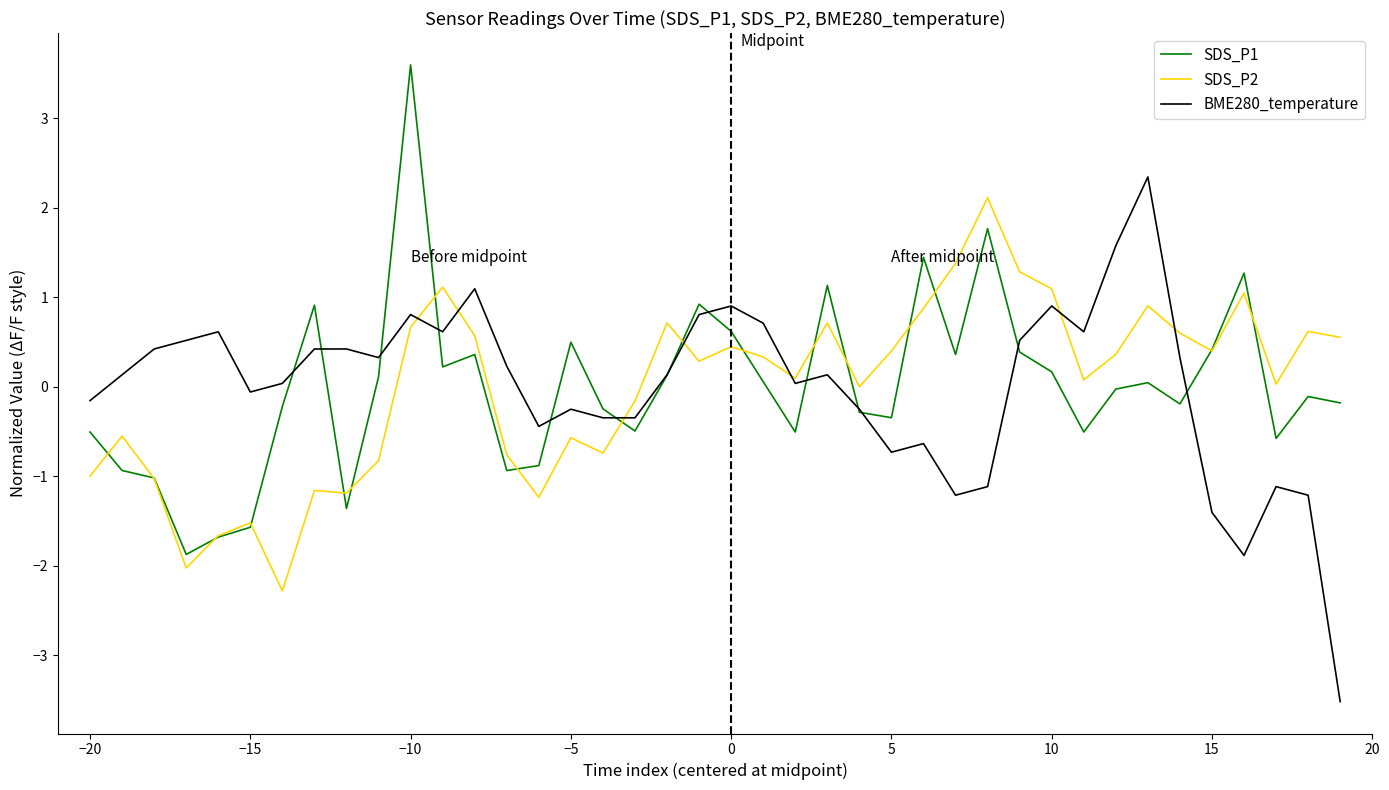

What is the highest value of the BME280_temperature series?

2.3